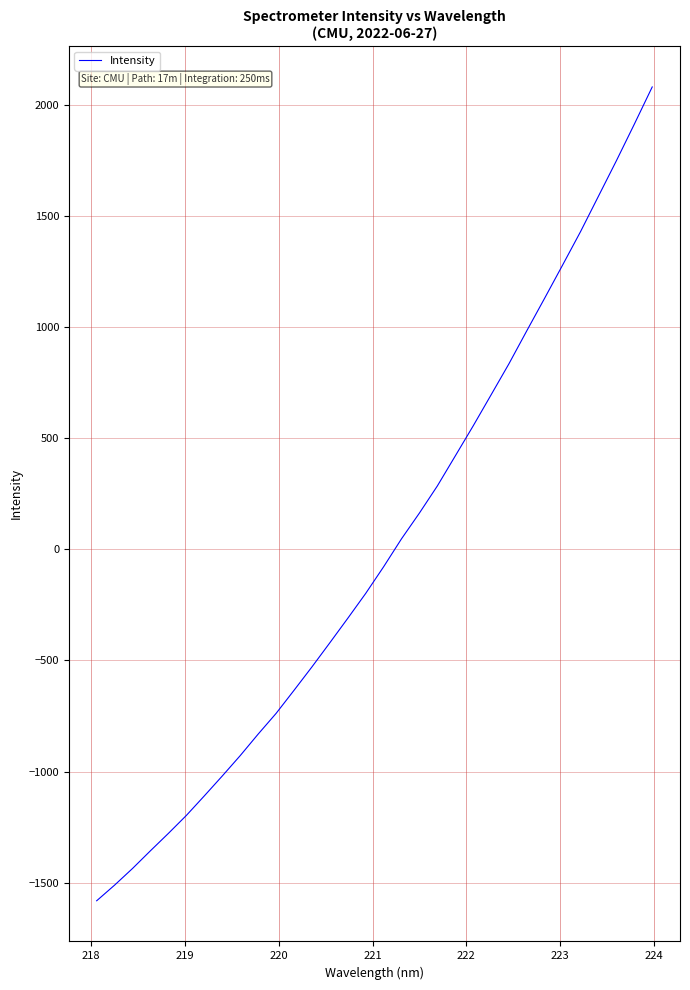

What is the maximum value shown in the chart?

2080.0